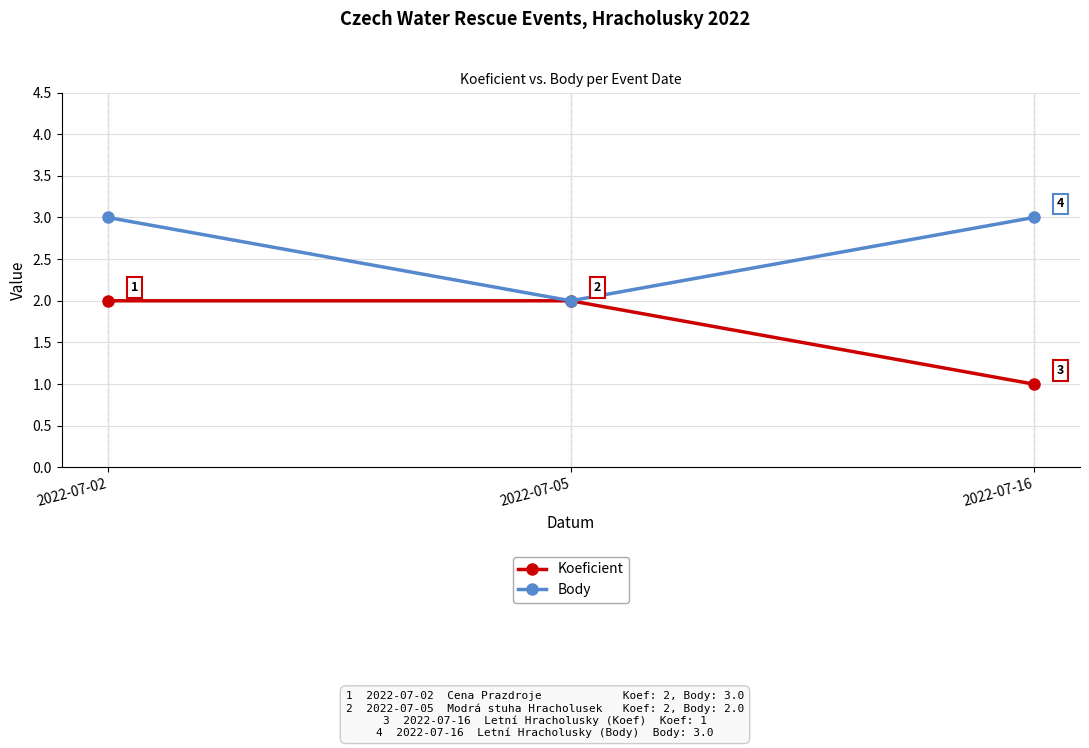

Which series changed the most between 2022-07-02 and 2022-07-16?

Koeficient